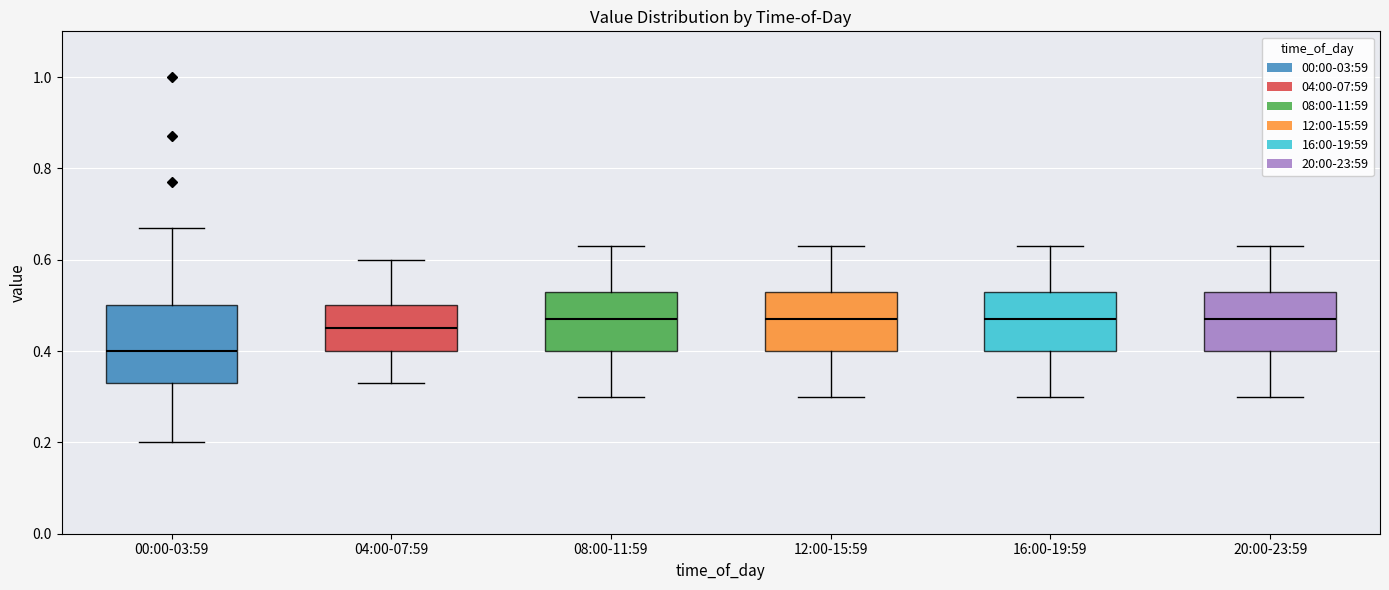

Reading left to right, read every box against the y-axis: the position of its median line, the range the box covers, and the ends of its whiskers. The values are not printed on the chart, so give them approximately, as read against the axis.

00:00-03:59: median 0.40, box 0.34 to 0.50, whiskers 0.20 to 0.68
04:00-07:59: median 0.46, box 0.40 to 0.50, whiskers 0.34 to 0.60
08:00-11:59: median 0.48, box 0.40 to 0.54, whiskers 0.30 to 0.64
12:00-15:59: median 0.48, box 0.40 to 0.54, whiskers 0.30 to 0.64
16:00-19:59: median 0.48, box 0.40 to 0.54, whiskers 0.30 to 0.64
20:00-23:59: median 0.48, box 0.40 to 0.54, whiskers 0.30 to 0.64